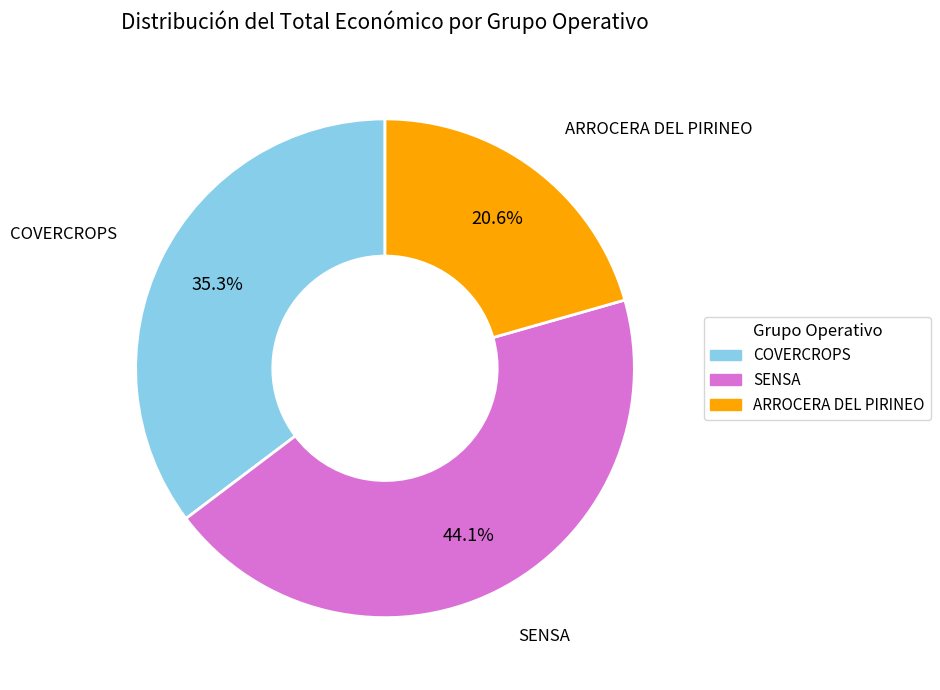

Which has a higher value, ARROCERA DEL PIRINEO or SENSA?

SENSA